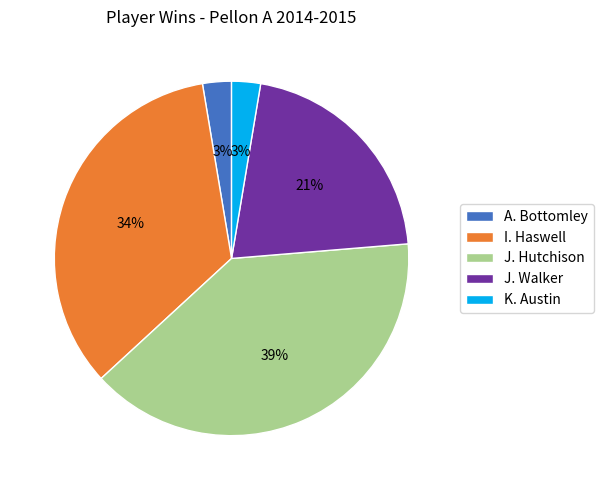

To the nearest percent, what is the combined percentage of J. Hutchison and K. Austin?

42%